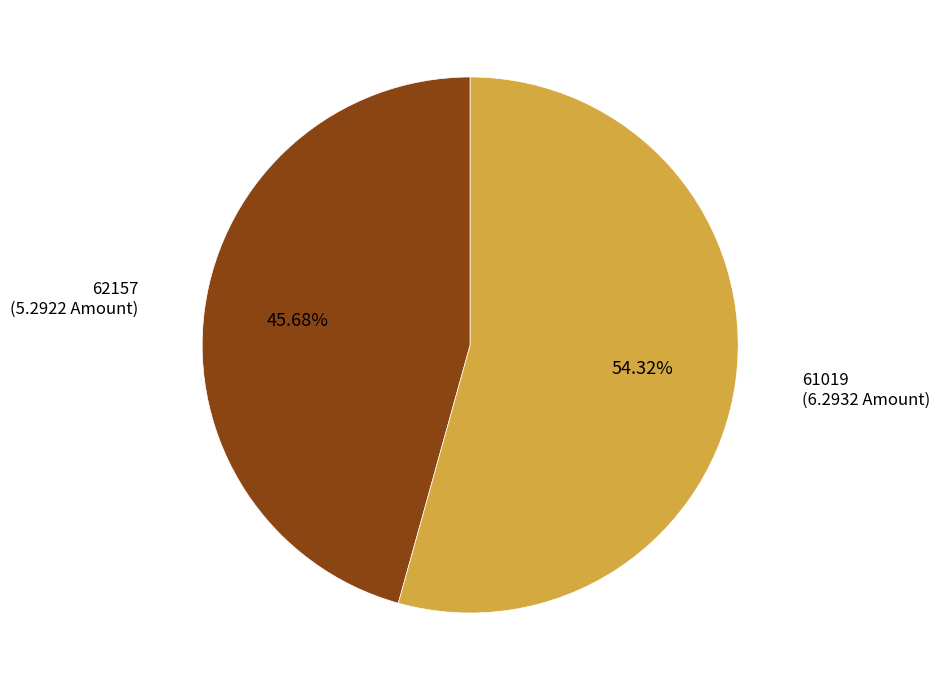

Is there any slice that represents more than half of the pie?

Yes